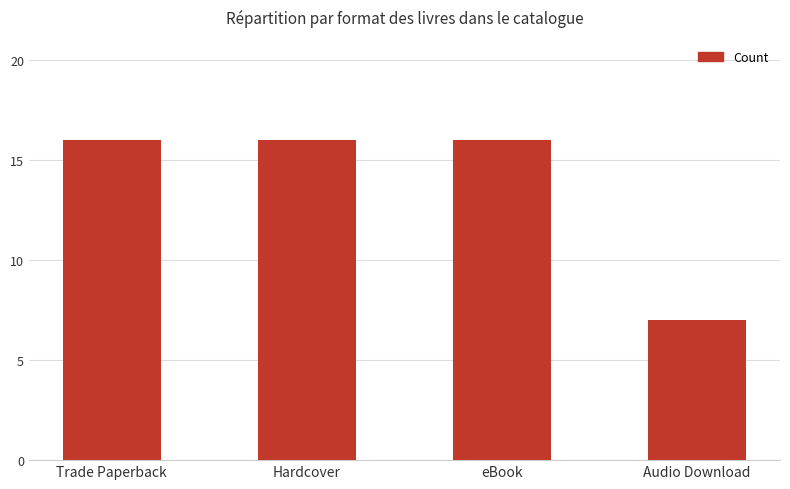

Approximately how many times larger is the value at Audio Download compared to Trade Paperback?

0.4